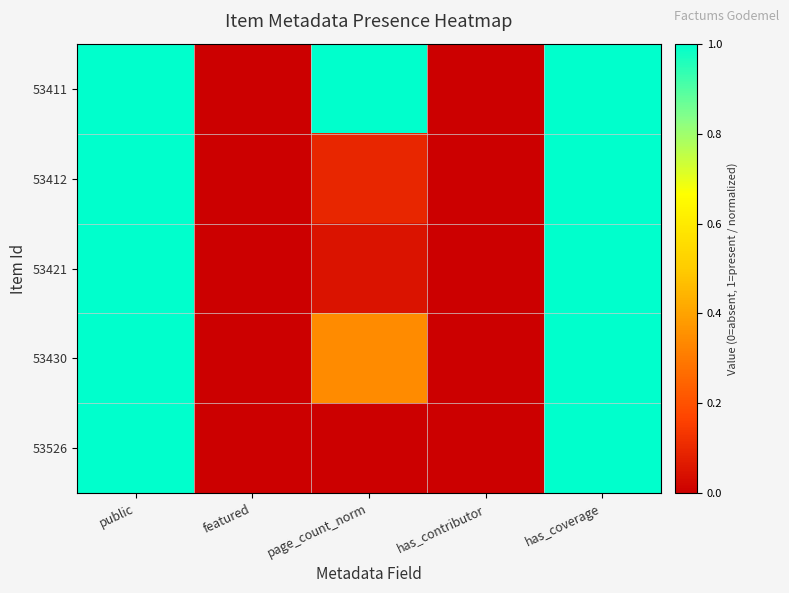

At which category does the chart reach its minimum across all series?

featured